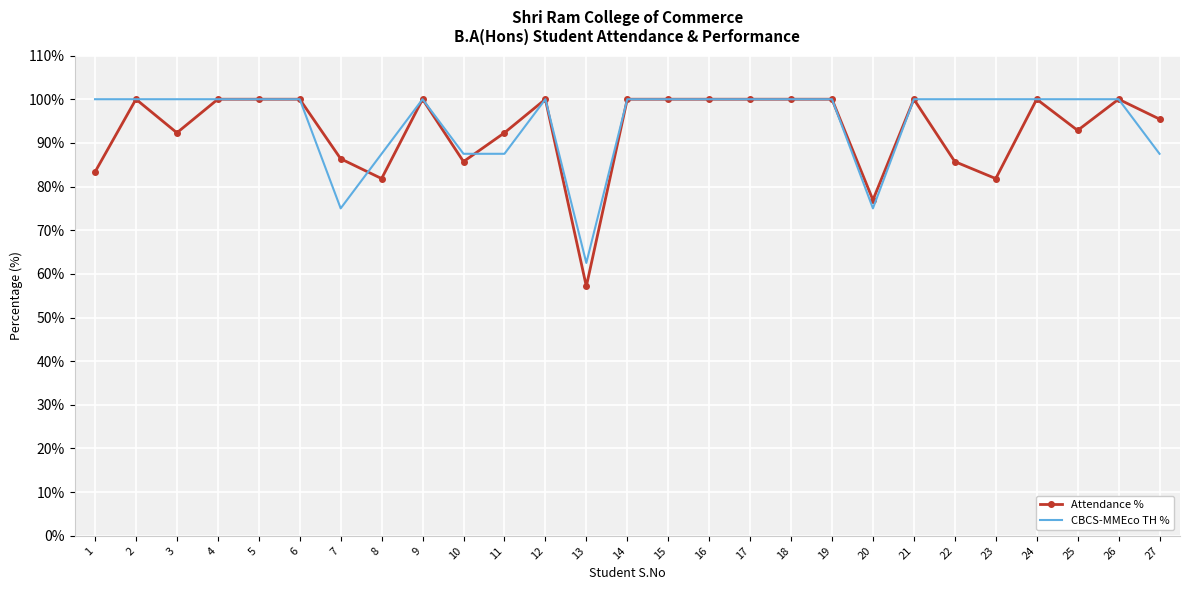

What is the difference between the highest and lowest values at 13?

5.4